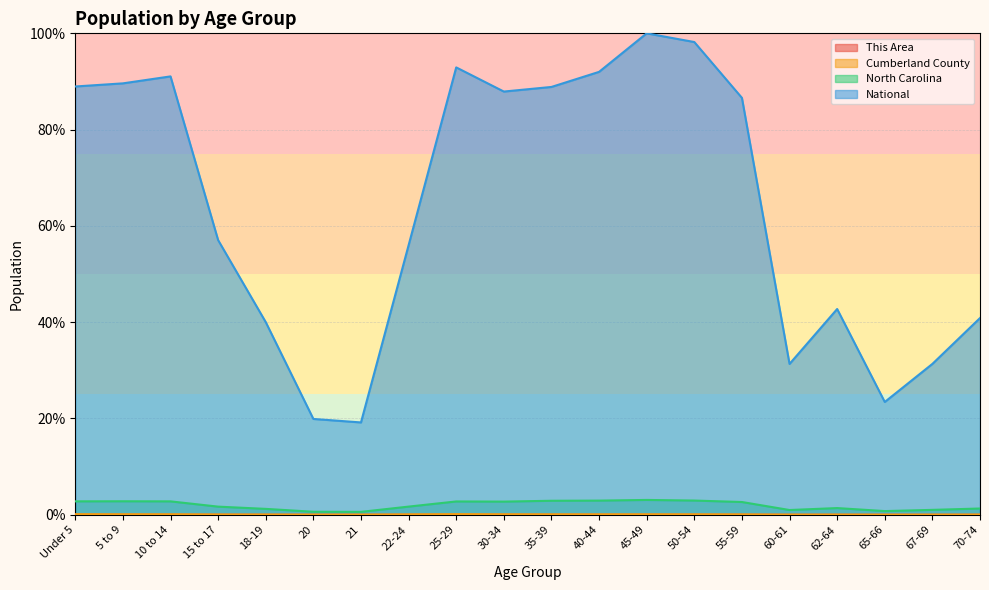

Which series has the largest total across all categories?

National